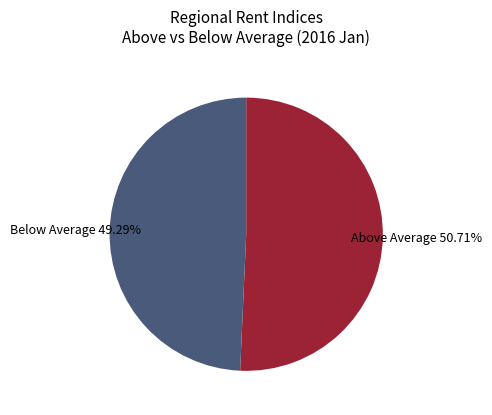

Is there a majority slice in this chart?

Yes